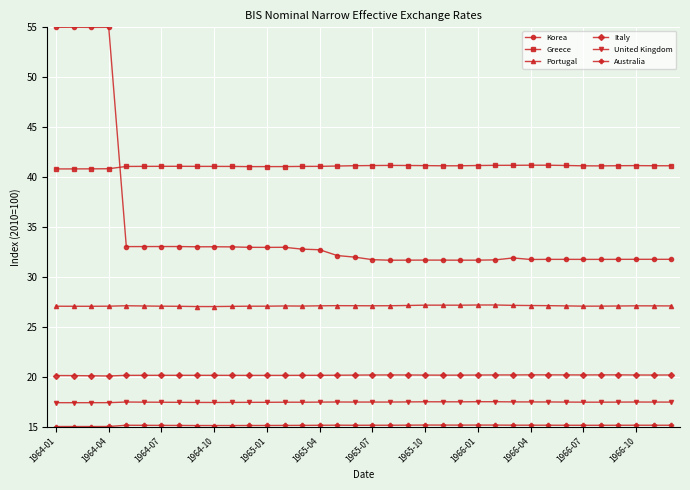

Does the chart display data point markers on the line(s)?

Yes